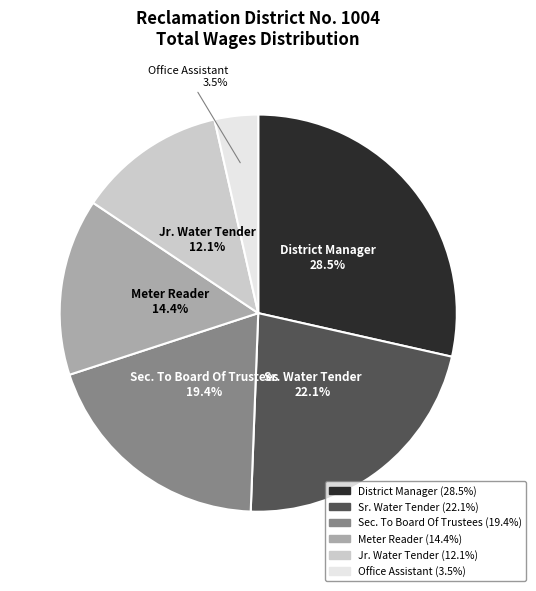

Which slice is the smallest?

Office Assistant